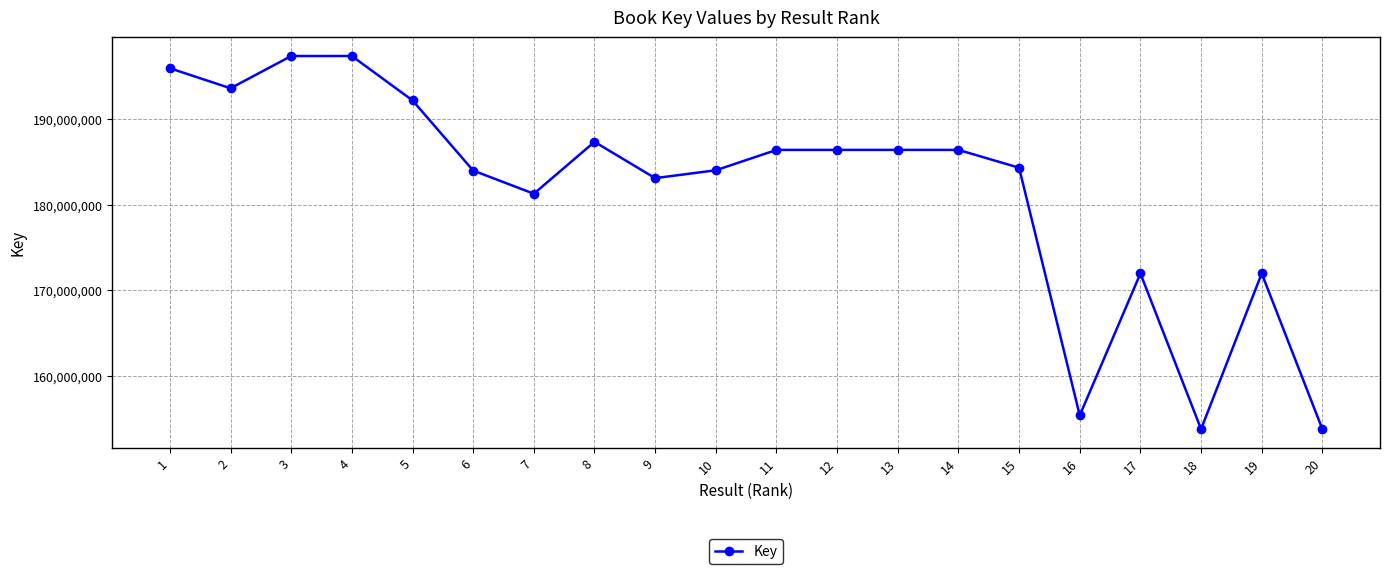

What is the average value?

181659976